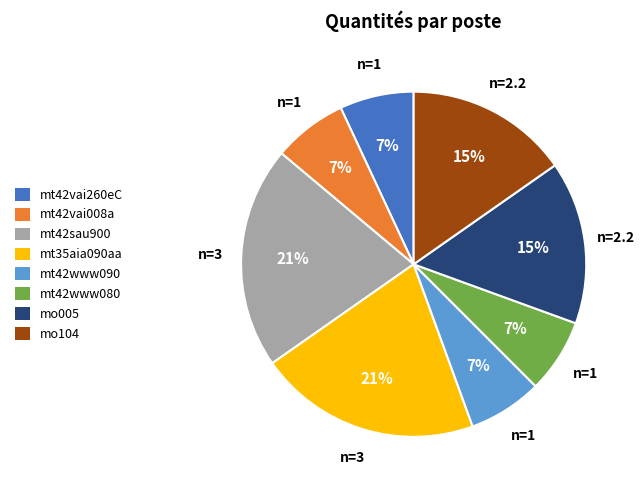

How many segments does this pie chart have?

8